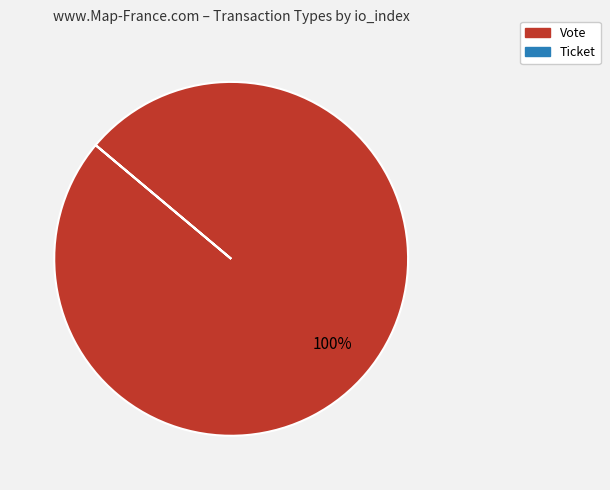

What is the largest slice in the pie chart?

Vote